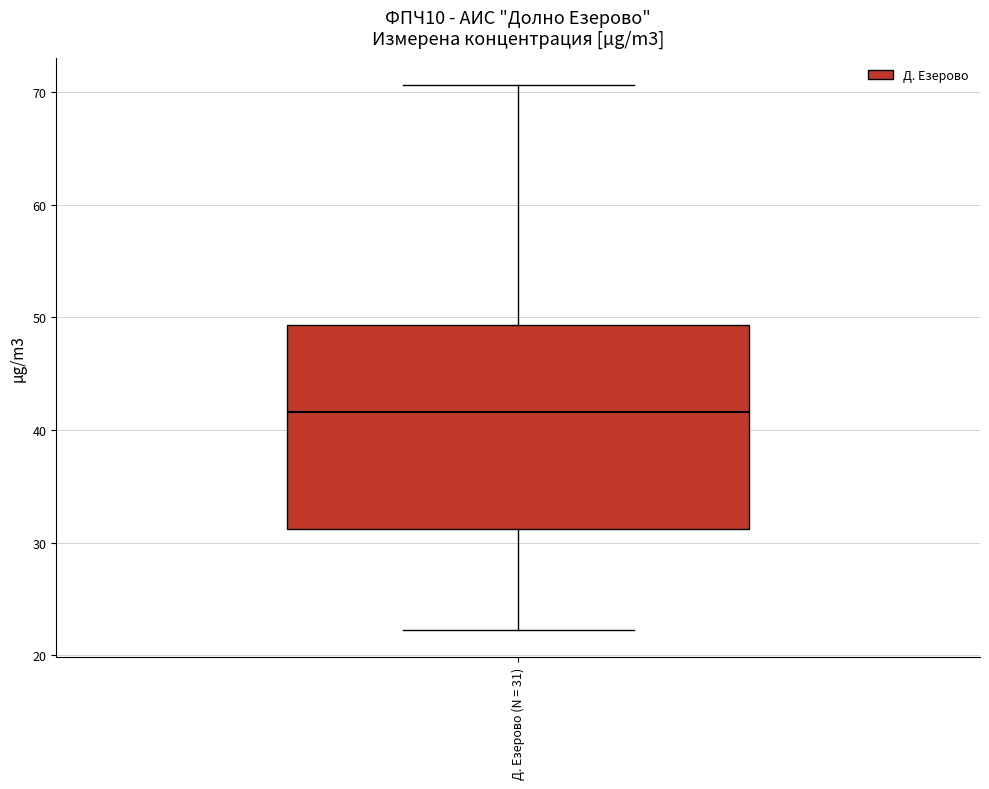

Read this box plot against the y-axis: the position of the median line, the range covered by the box, and the ends of both whiskers. The values are not printed on the chart, so give them approximately, as read against the axis.

median 42, box 31 to 49, whiskers 22 to 71